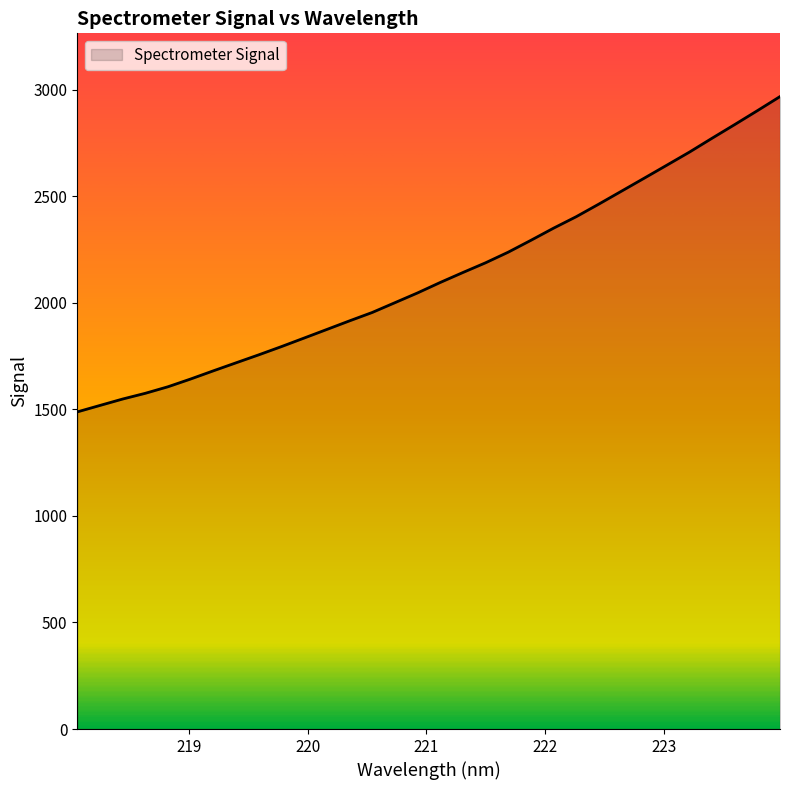

Does the chart display data point markers on the line(s)?

No